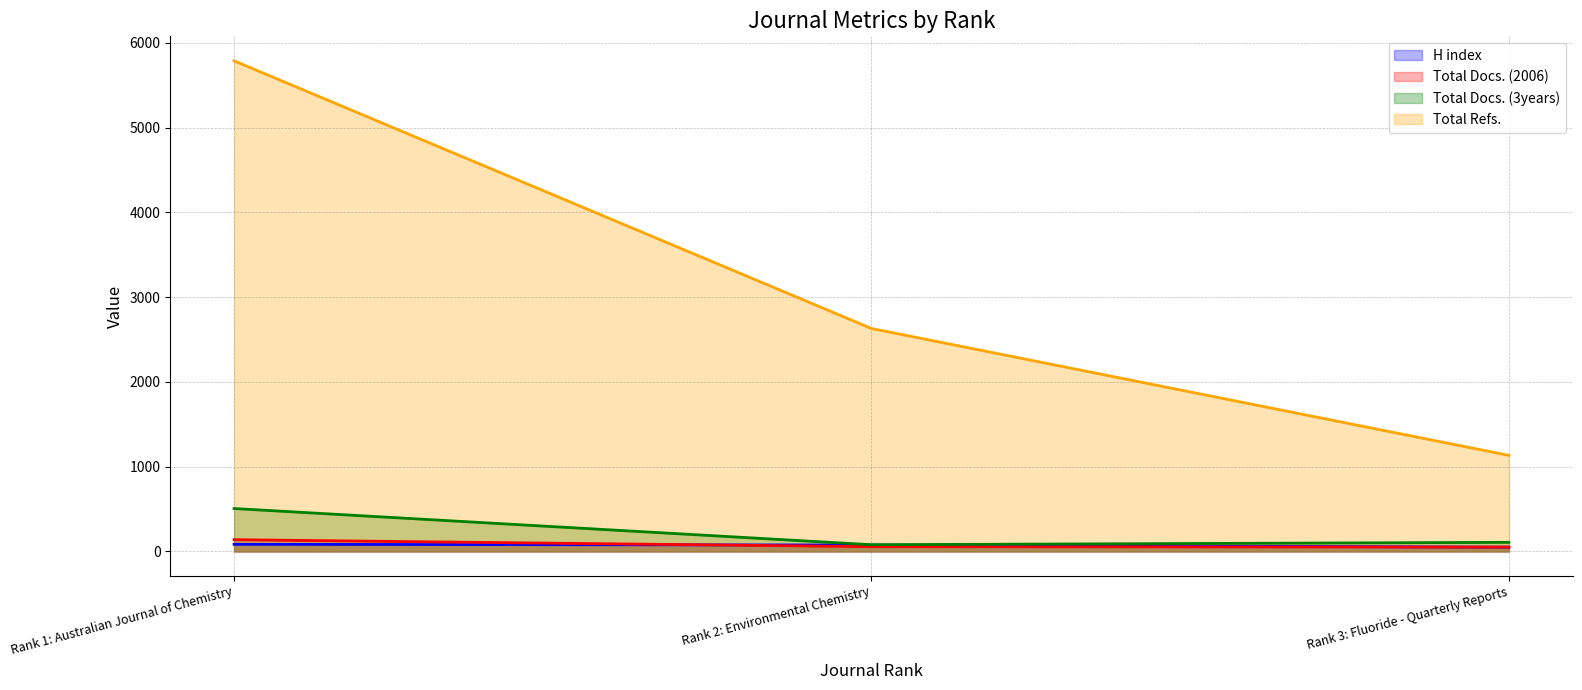

The value of Total Docs. (3years) at Rank 1: Australian Journal of Chemistry is 507. True or false?

True